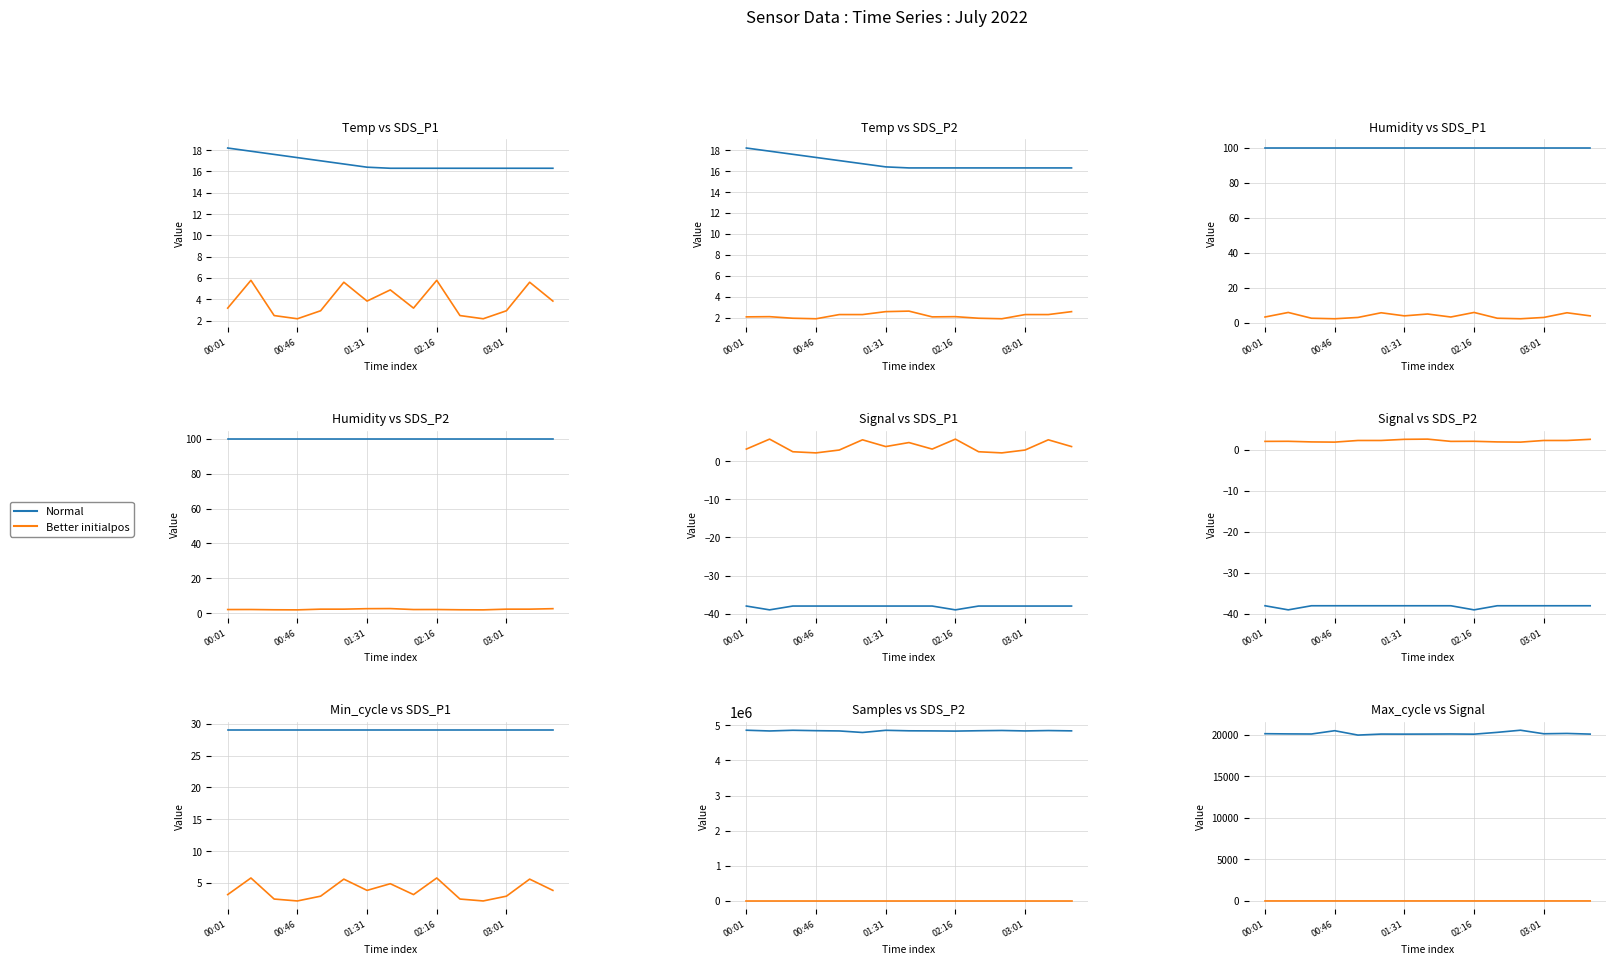

What is the minimum value for Signal?

-39.0